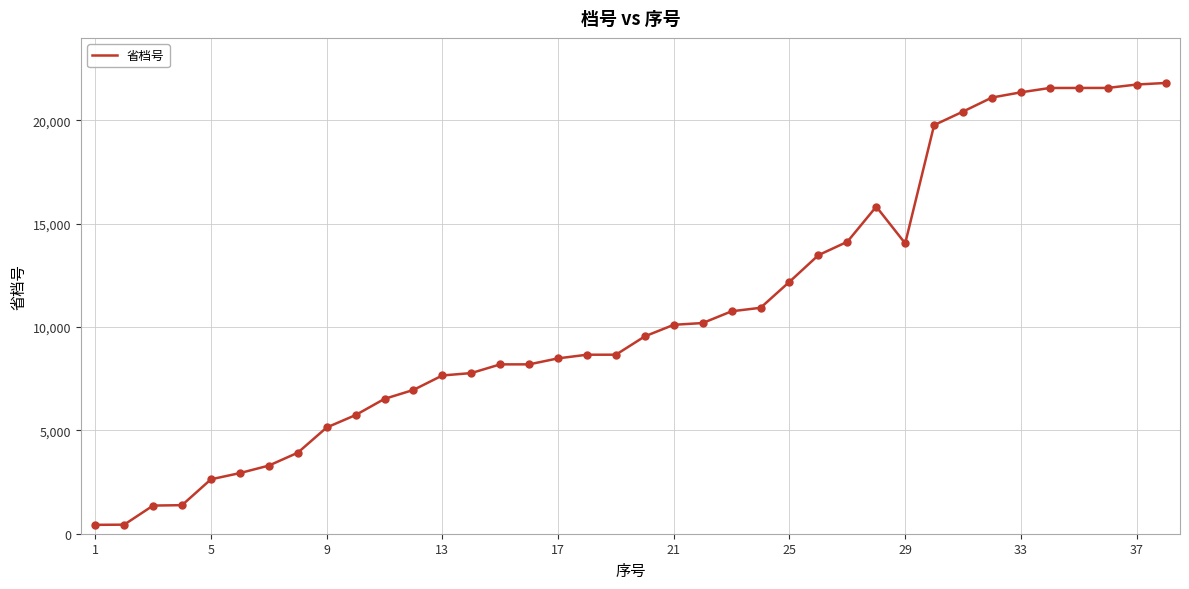

What is the difference between the maximum and minimum values?

21380